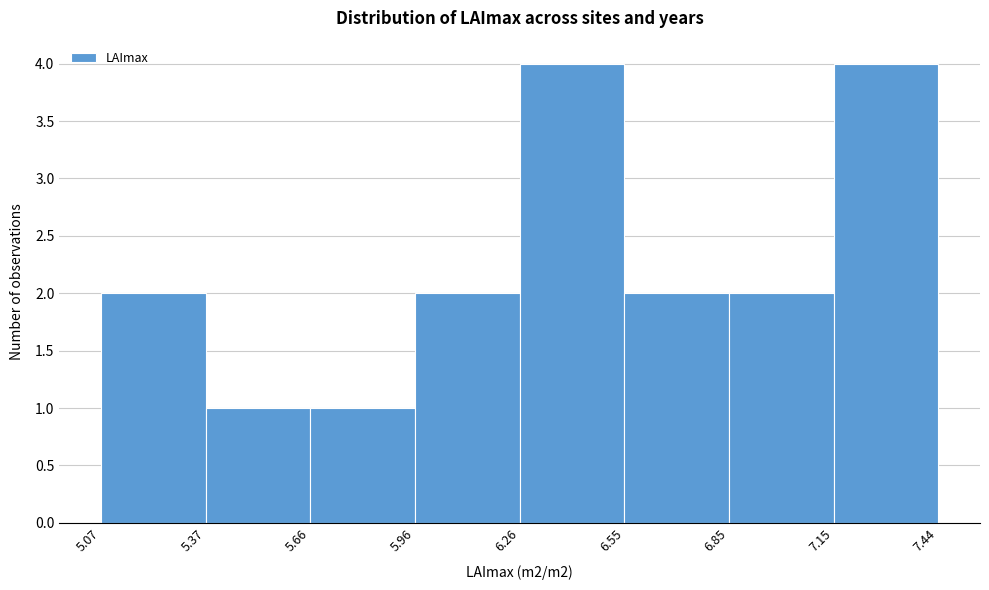

Reading left to right, transcribe this chart: for each bar, give the range it covers on the x-axis and its height. The values are not printed on the chart, so give them approximately, as read against the axis.

5.07 to 5.37: 2
5.37 to 5.66: 1
5.66 to 5.96: 1
5.96 to 6.26: 2
6.26 to 6.55: 4
6.55 to 6.85: 2
6.85 to 7.15: 2
7.15 to 7.44: 4